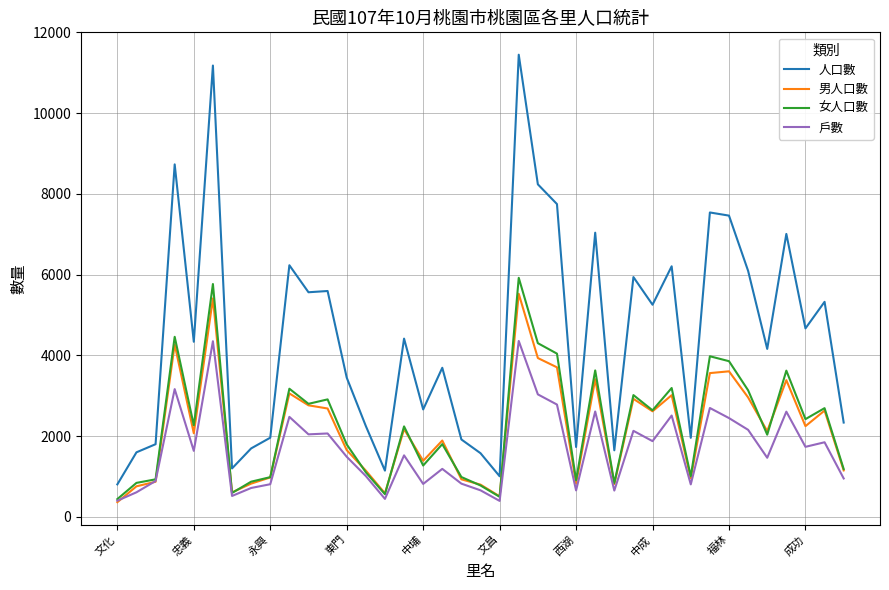

Which series has the largest range (max minus min)?

人口數